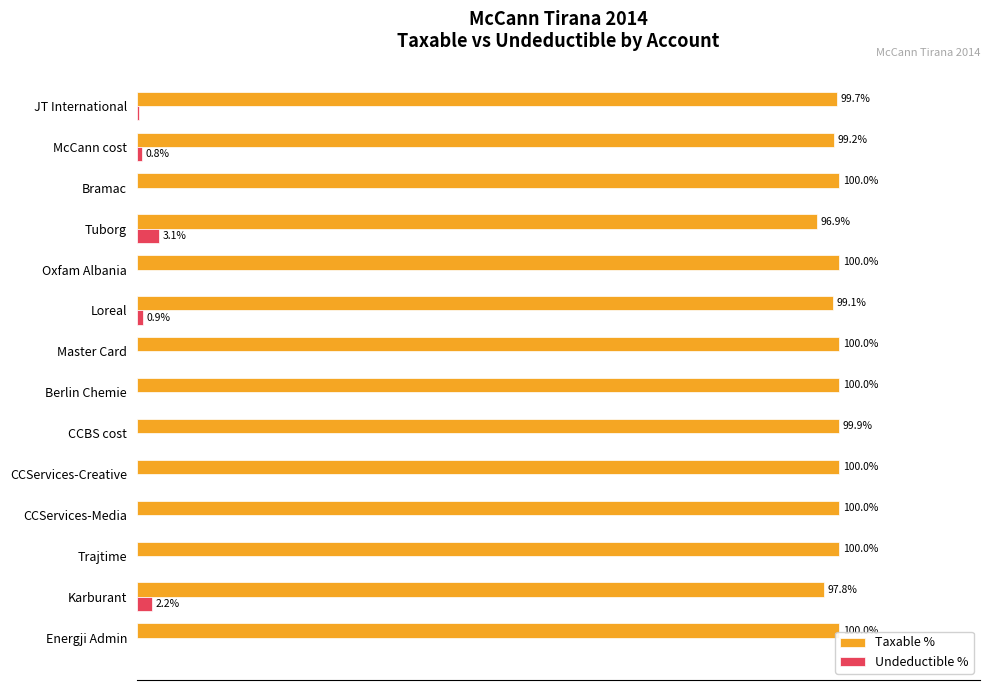

At which label is Taxable % closest to 98?

Karburant